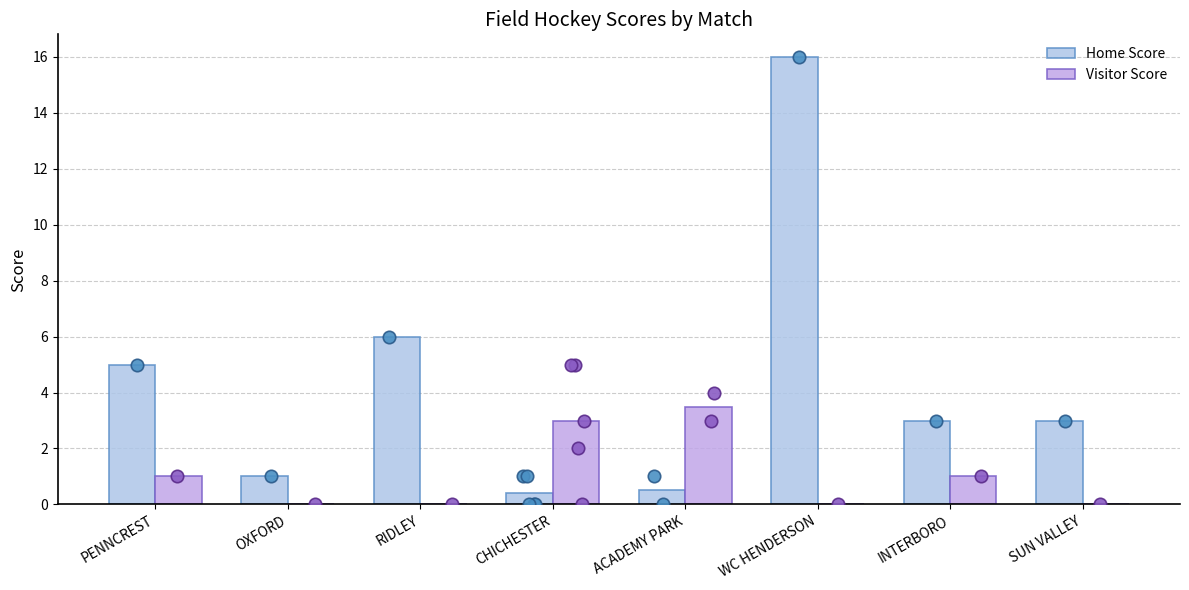

Which series reaches the minimum Y coordinate?

Visitor Score